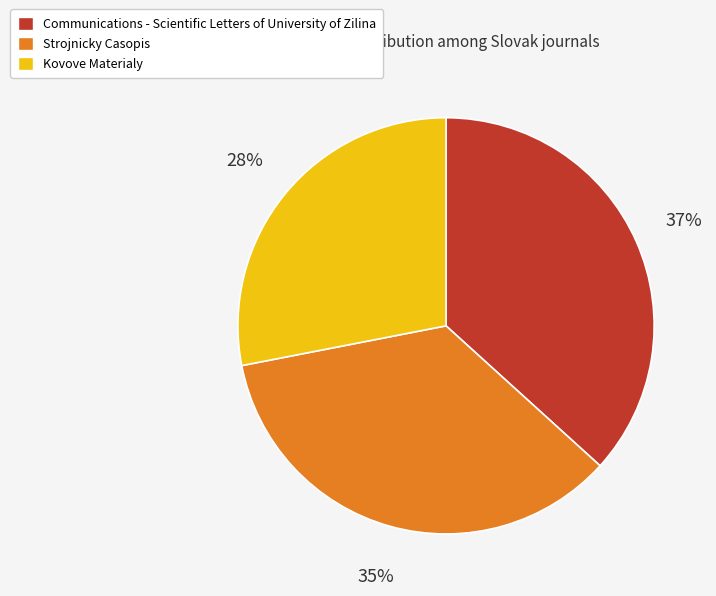

Does Kovove Materialy account for over 50% of the chart?

No